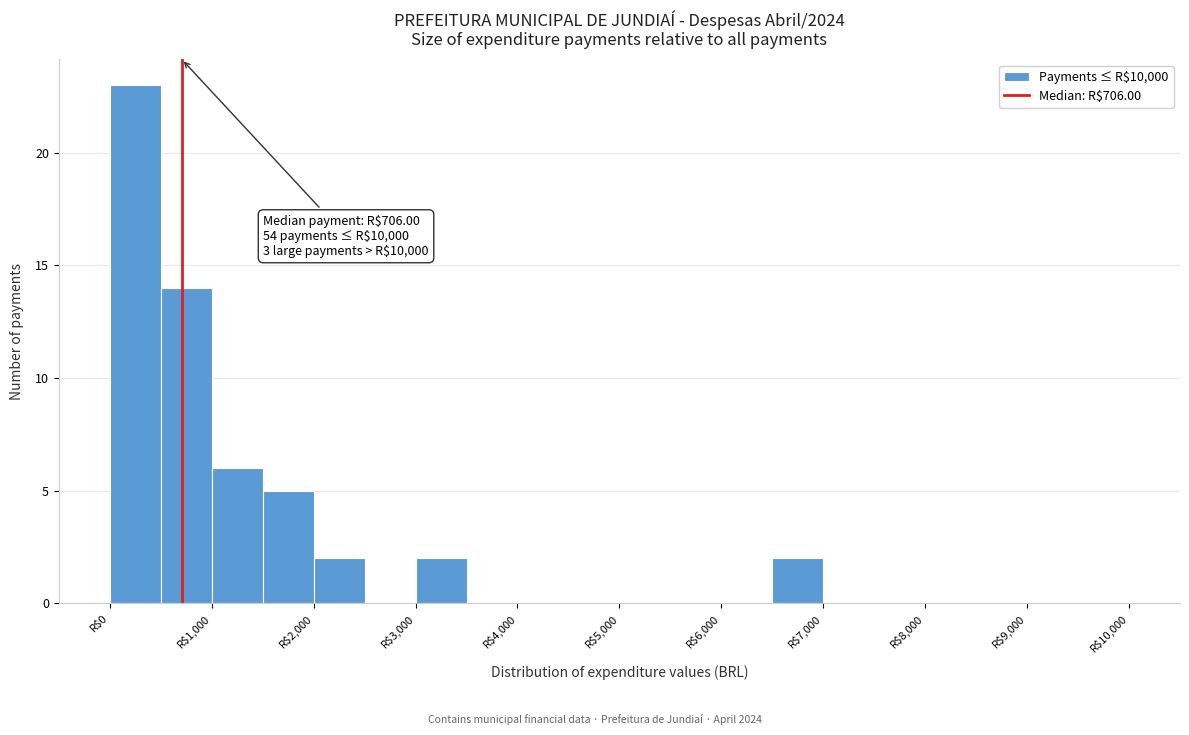

Which range on the x-axis has the tallest bar?

0 to 500